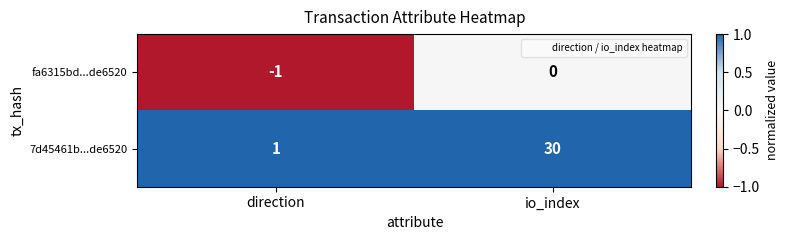

At which label is 7d45461b...de6520 closest to 15?

direction